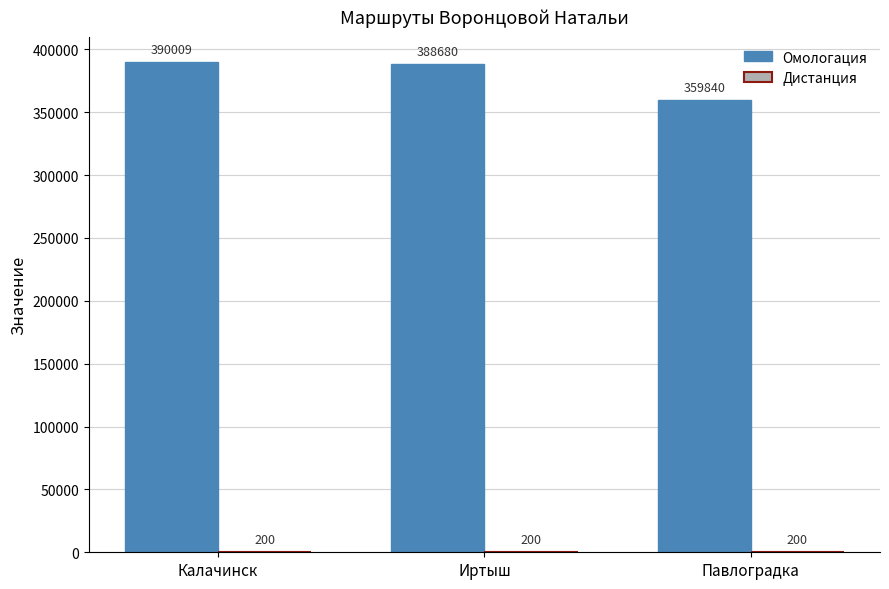

Which series has the largest total across all categories?

Омологация